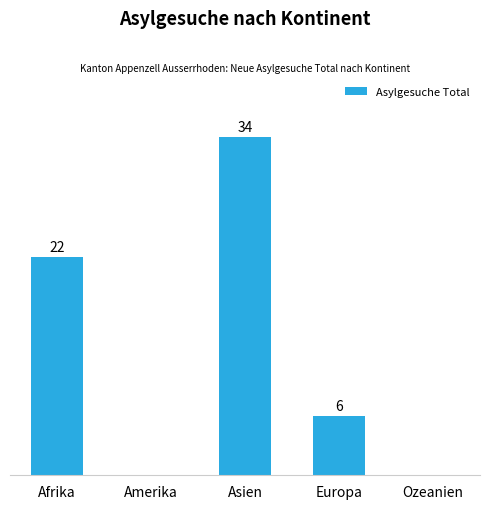

At which label is the value closest to 17?

Afrika